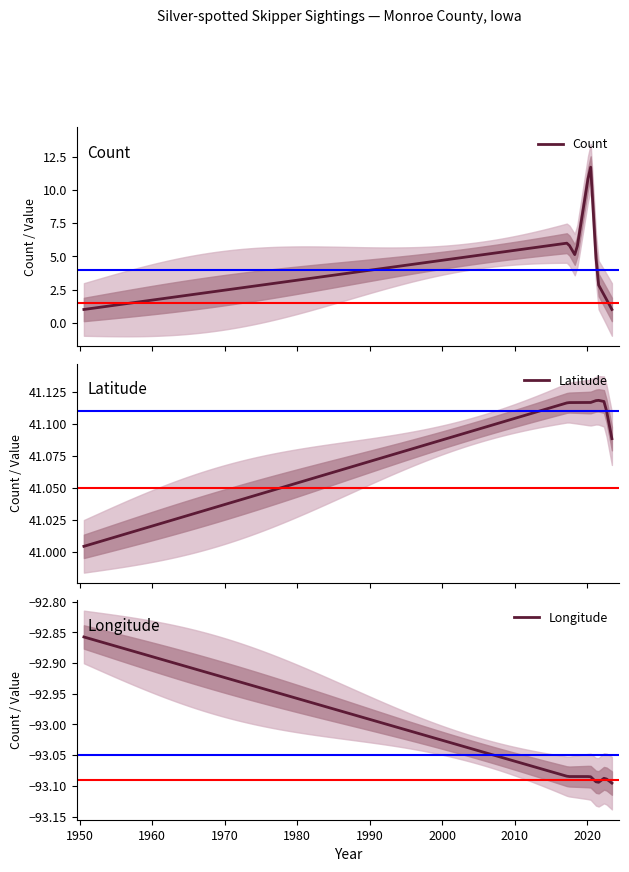

Rank the series by their maximum value, from lowest to highest.

Longitude, Count, Latitude